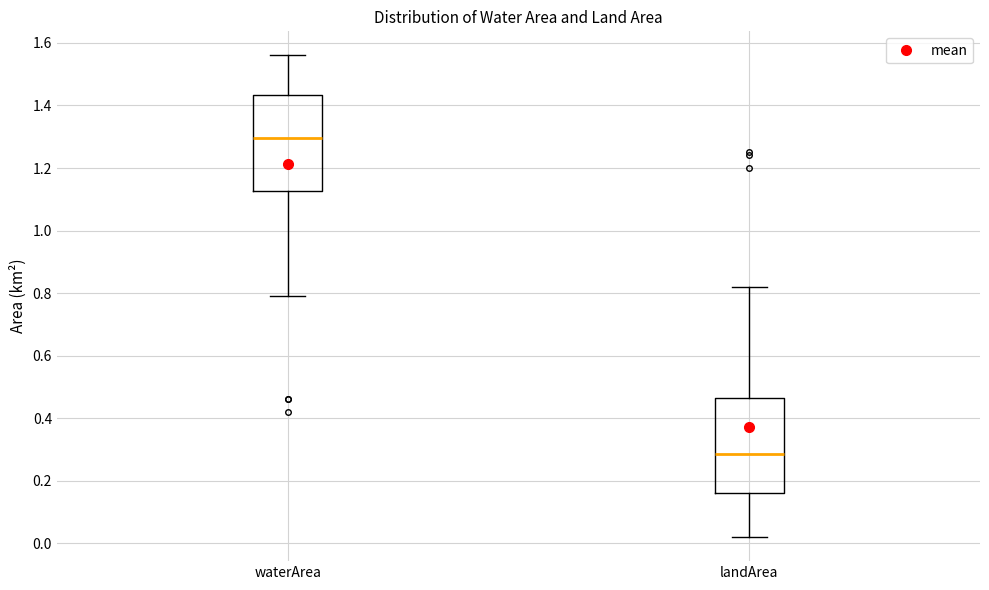

Where is the upper edge of the box for waterArea on the y-axis? The values are not printed on the chart, so give them approximately, as read against the axis.

1.44